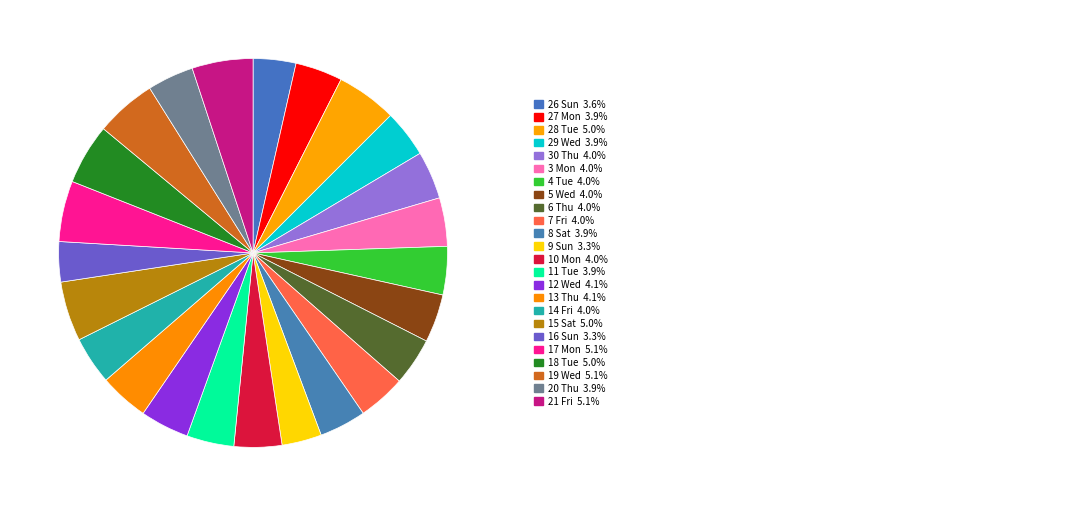

Is there a majority slice in this chart?

No